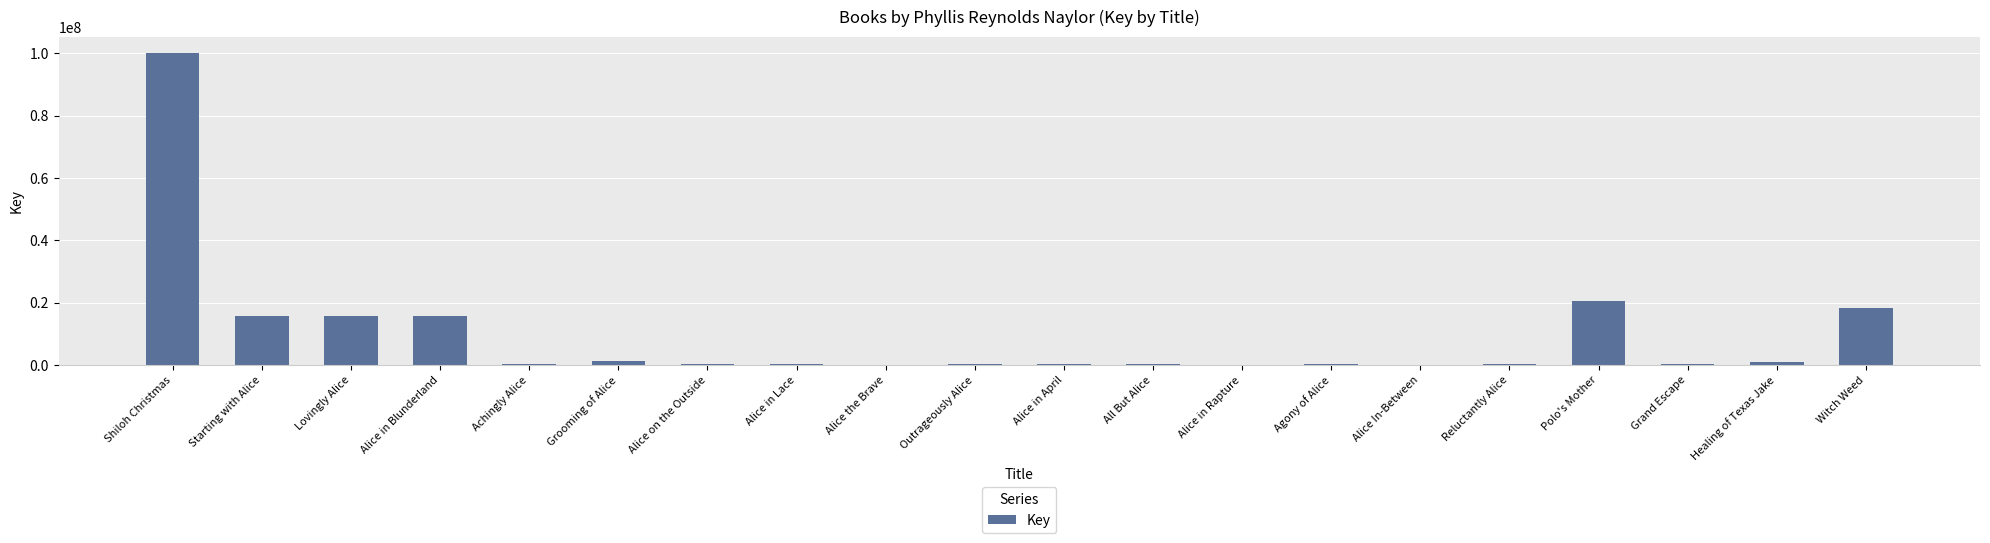

Are the bars horizontal?

No